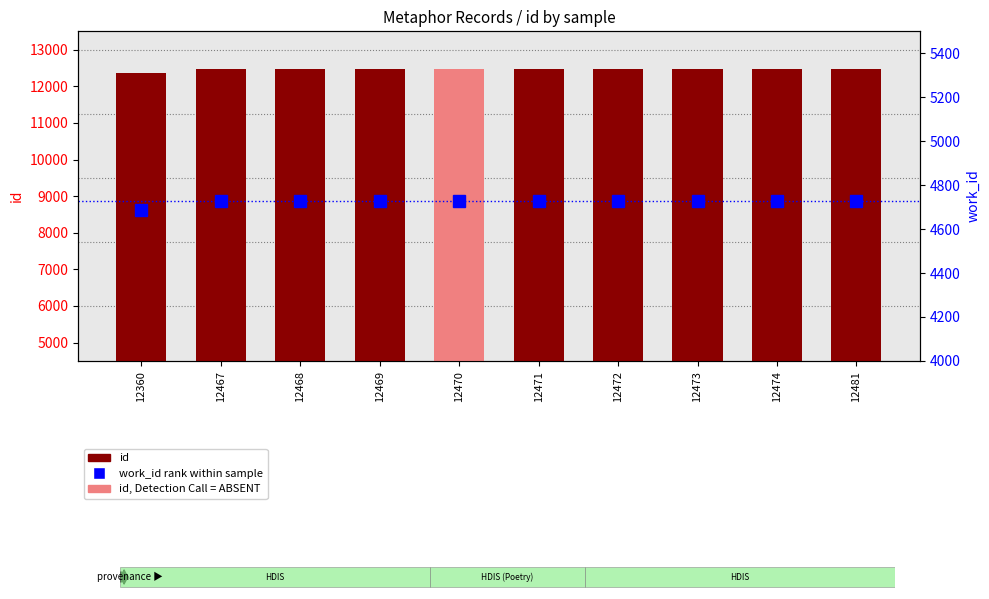

What is the difference between the maximum and minimum values in the id series?

121